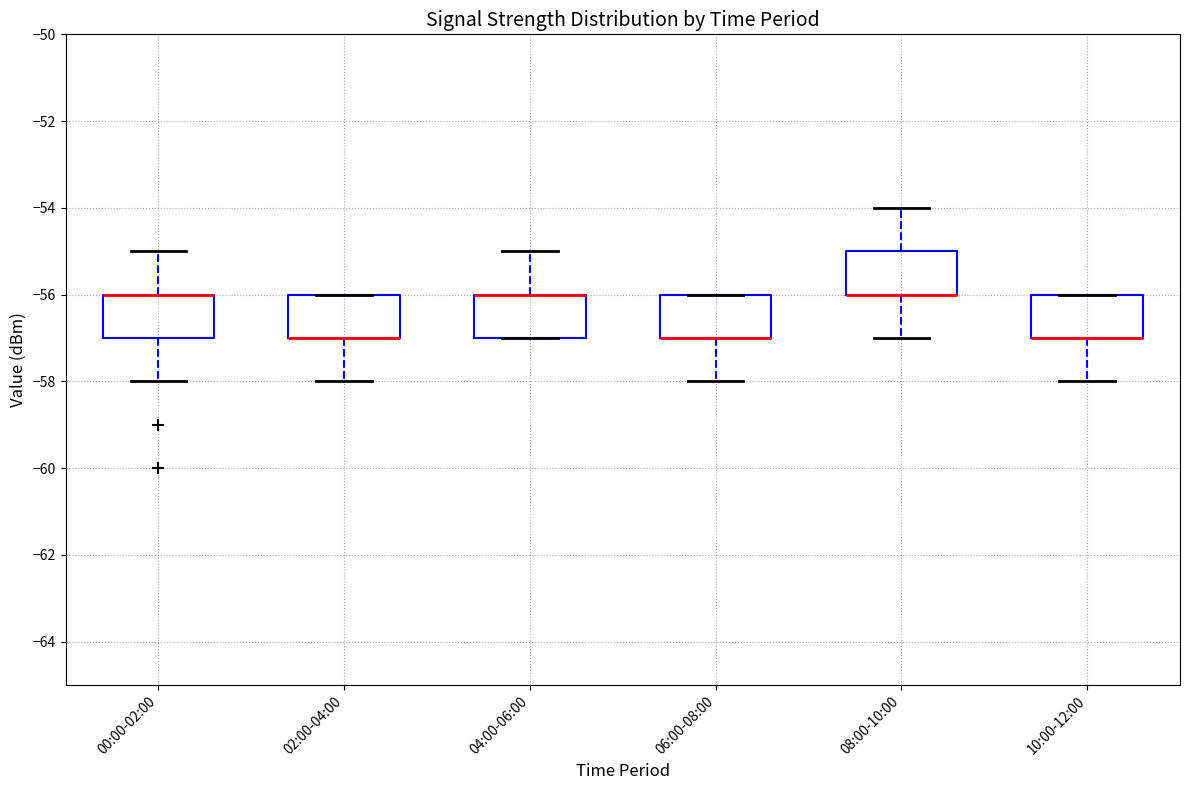

Reading left to right, read every box against the y-axis: the position of its median line, the range the box covers, and the ends of its whiskers. The values are not printed on the chart, so give them approximately, as read against the axis.

00:00-02:00: median -56 (drawn on the box's upper edge), box -57 to -56, whiskers -58 to -55
02:00-04:00: median -57 (drawn on the box's lower edge), box -57 to -56, whiskers -58 to -56
04:00-06:00: median -56 (drawn on the box's upper edge), box -57 to -56, whiskers -57 to -55
06:00-08:00: median -57 (drawn on the box's lower edge), box -57 to -56, whiskers -58 to -56
08:00-10:00: median -56 (drawn on the box's lower edge), box -56 to -55, whiskers -57 to -54
10:00-12:00: median -57 (drawn on the box's lower edge), box -57 to -56, whiskers -58 to -56